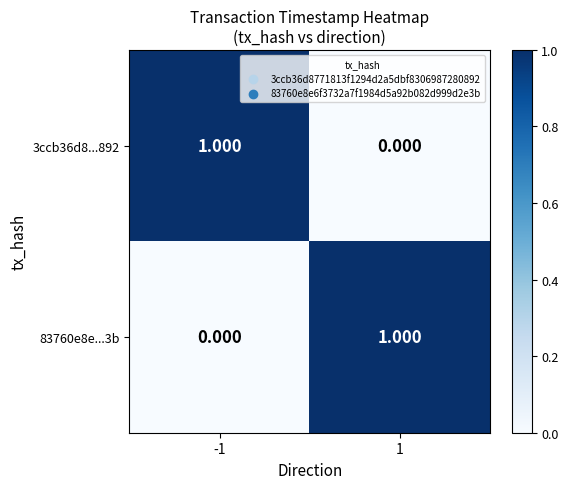

At -1, list the series in order from smallest to largest.

83760e8e...3b, 3ccb36d8...892